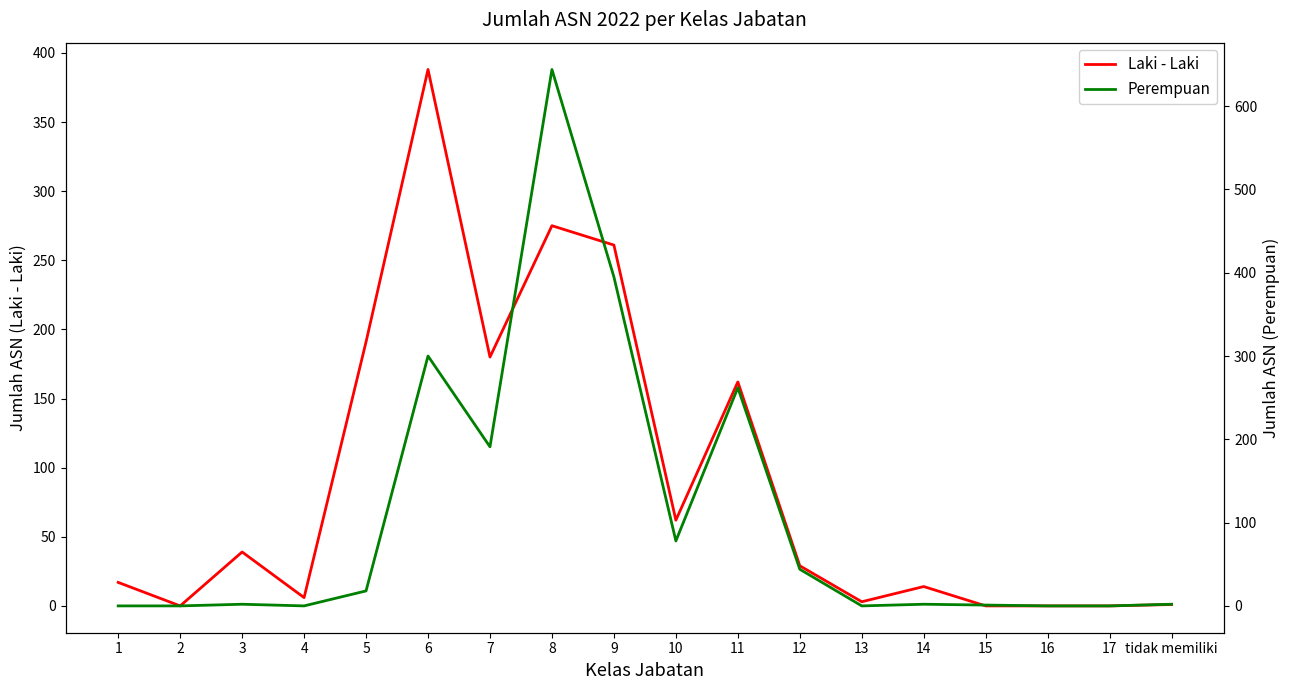

How many intersections are there between Laki - Laki and Perempuan?

3